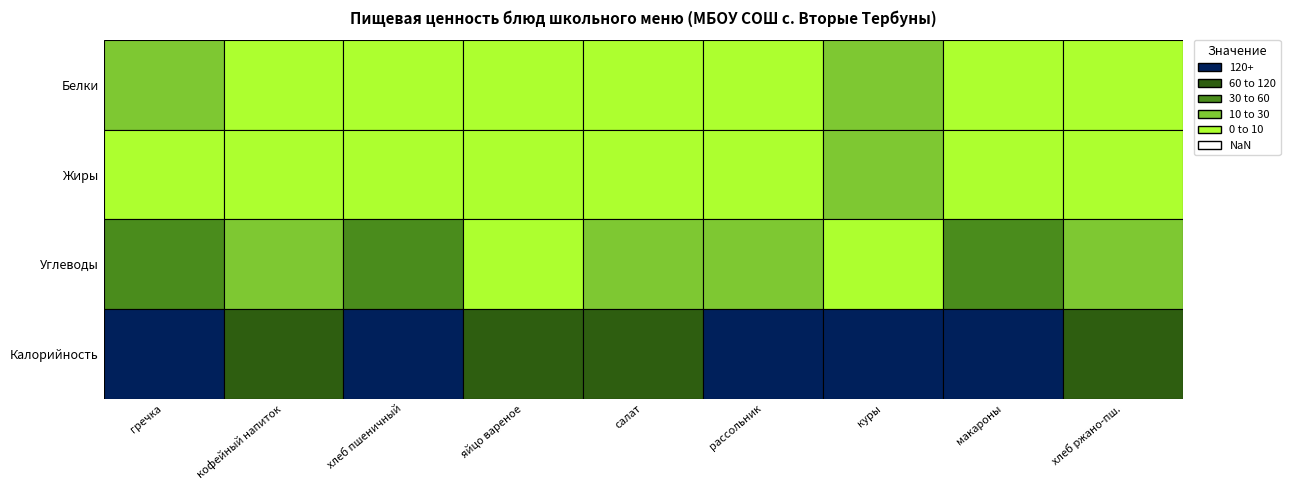

The Белки series shows 10.0 at Белки. True or false?

True